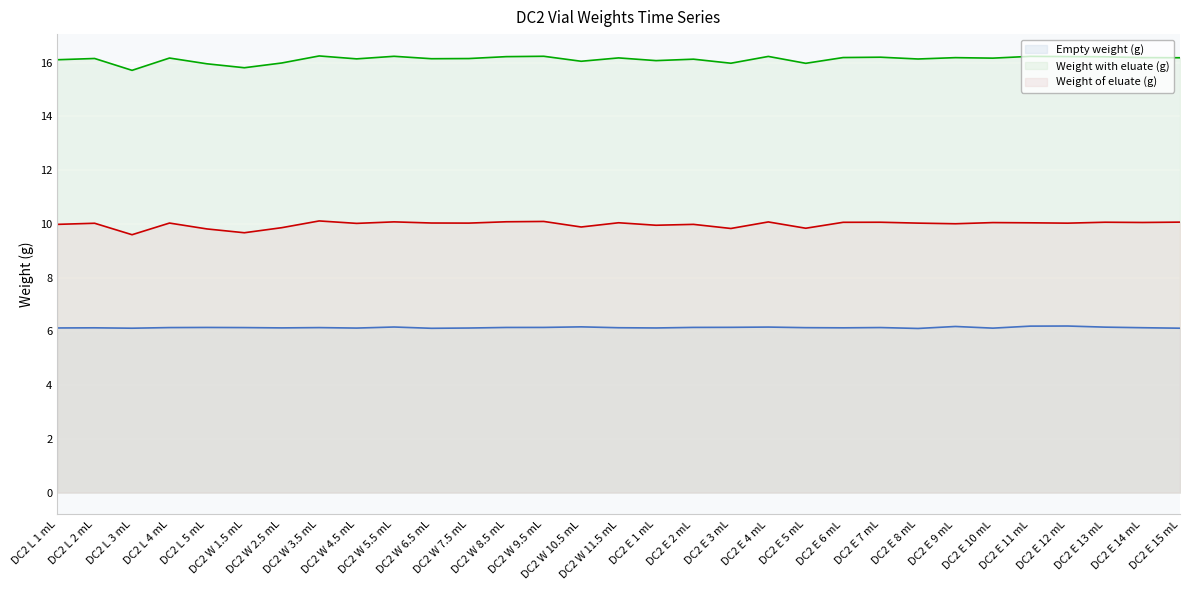

Where is the first local maximum for Empty weight (g) (line)?

DC2 L 2 mL